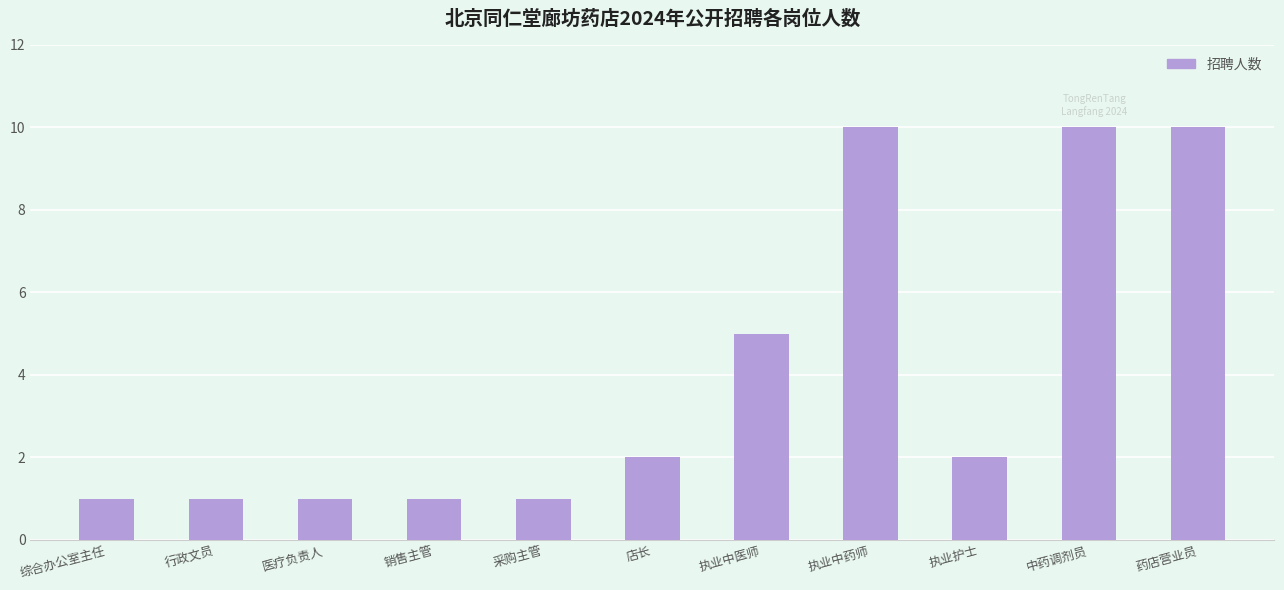

The value at 中药调剂员 is 10. True or false?

True